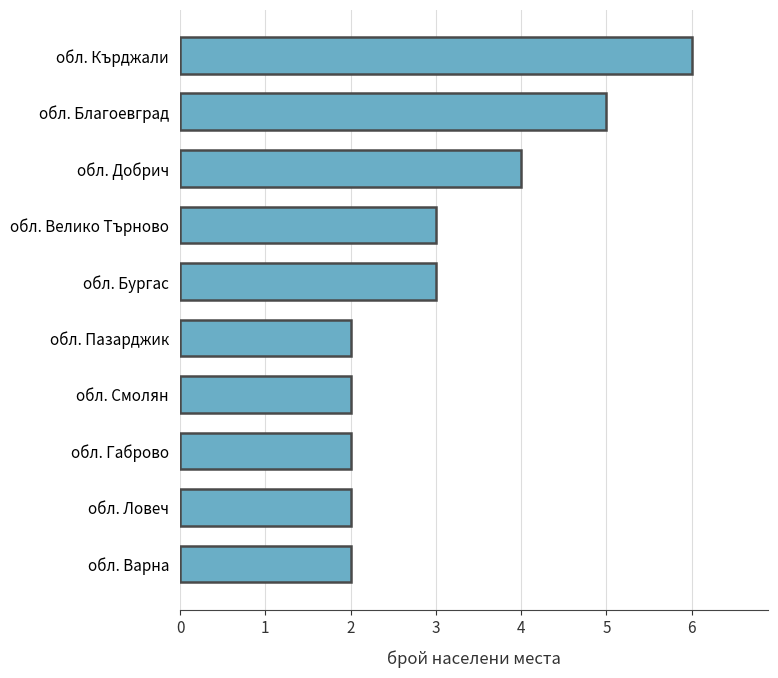

What is the change in value from обл. Бургас to обл. Добрич?

+1